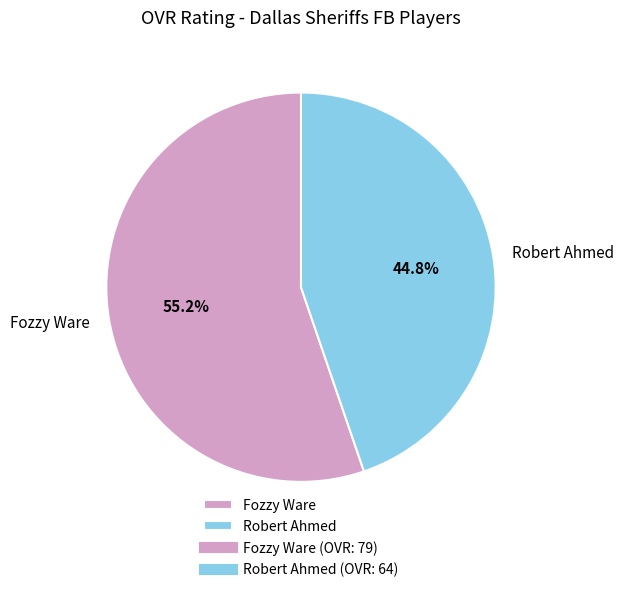

Combined, do Fozzy Ware and Robert Ahmed account for over 50%?

Yes